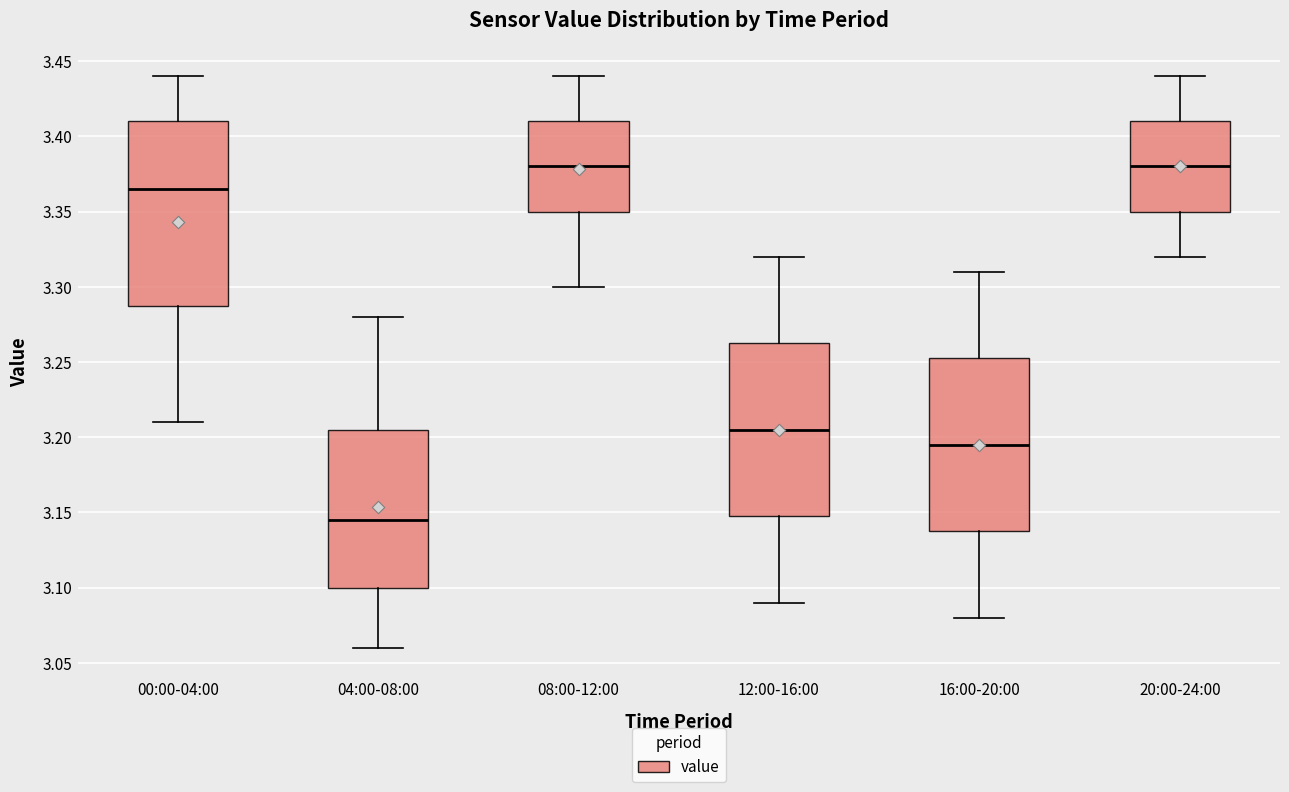

Reading left to right, transcribe this box plot: for each box, give where its median line is, the range the box spans, and where its two whiskers end, as read against the y-axis. The values are not printed on the chart, so give them approximately, as read against the axis.

00:00-04:00: median 3.365, box 3.290 to 3.410, whiskers 3.210 to 3.440
04:00-08:00: median 3.145, box 3.100 to 3.205, whiskers 3.060 to 3.280
08:00-12:00: median 3.380, box 3.350 to 3.410, whiskers 3.300 to 3.440
12:00-16:00: median 3.205, box 3.150 to 3.265, whiskers 3.090 to 3.320
16:00-20:00: median 3.195, box 3.140 to 3.255, whiskers 3.080 to 3.310
20:00-24:00: median 3.380, box 3.350 to 3.410, whiskers 3.320 to 3.440